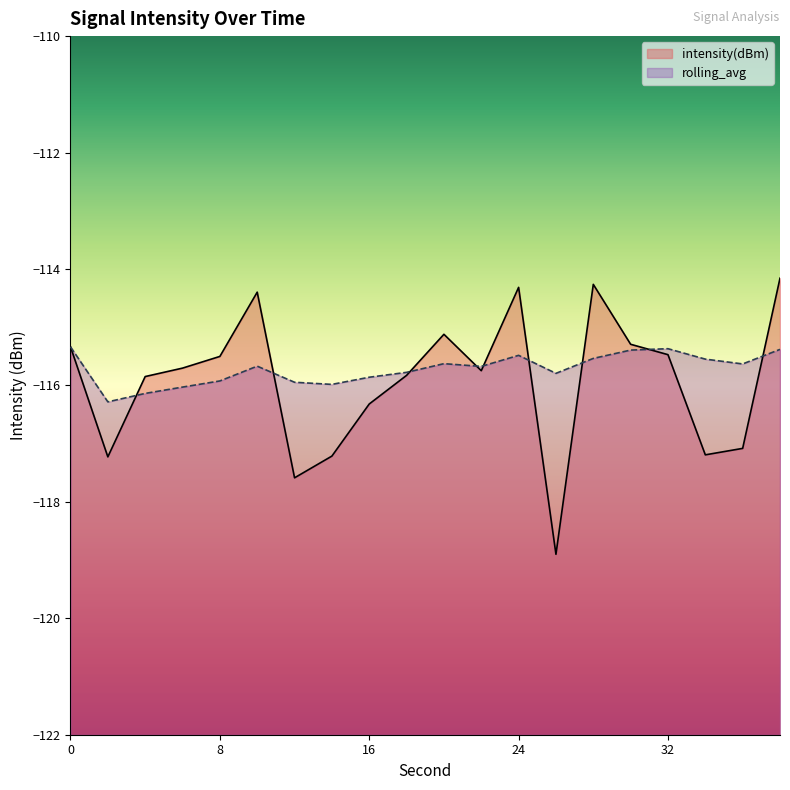

What is the average value of the rolling_avg series?

-115.7